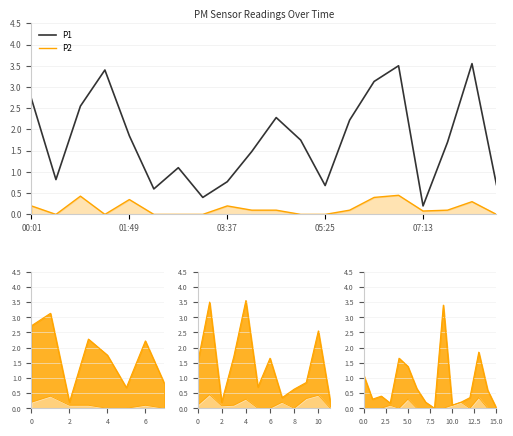

Is the value of P1 at 02:16 greater than the value of P2 at 08:07?

Yes